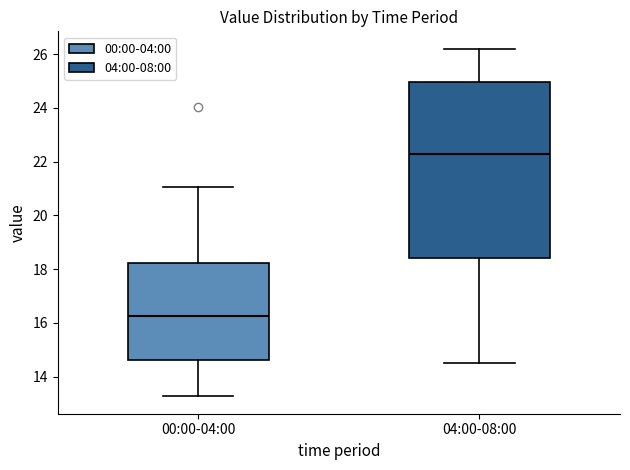

Which box's median line is the highest?

04:00-08:00